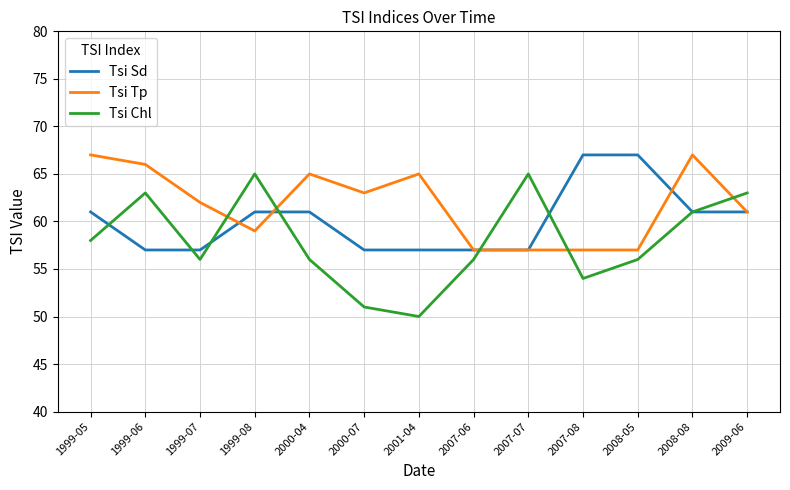

Which series has the widest spread of values?

Tsi Chl